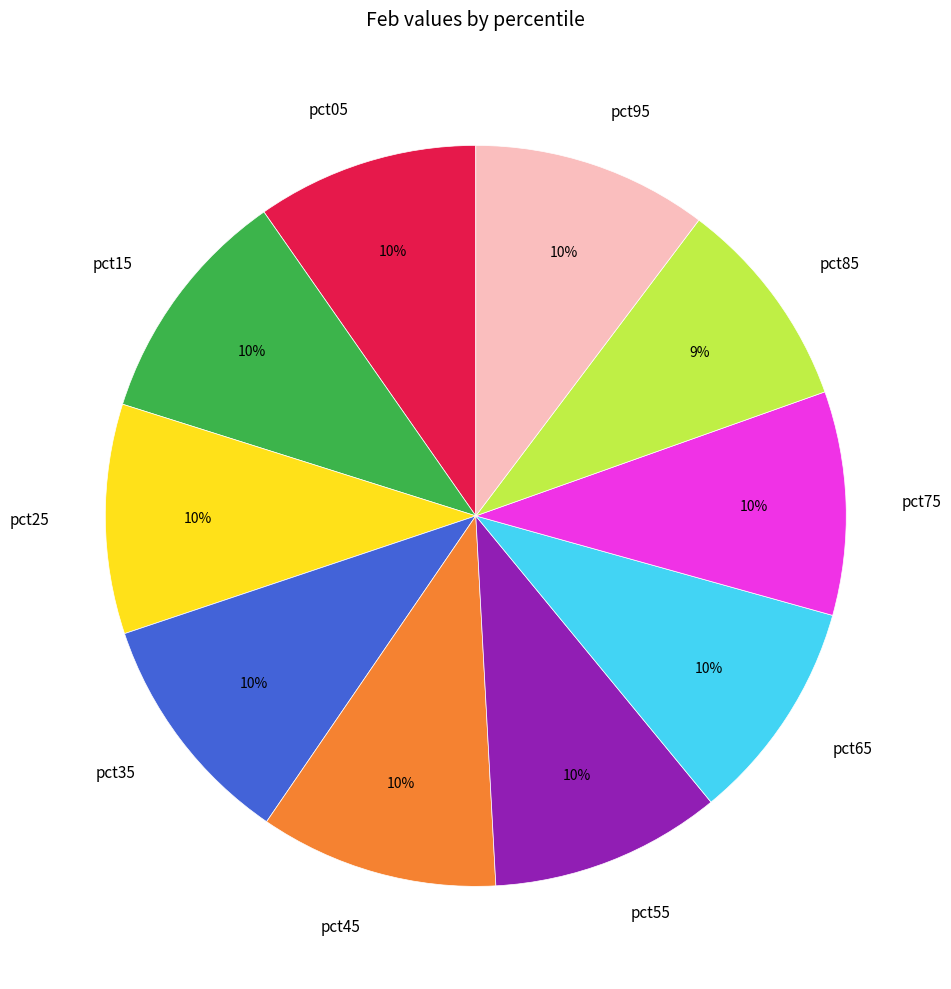

How many segments does this pie chart have?

10